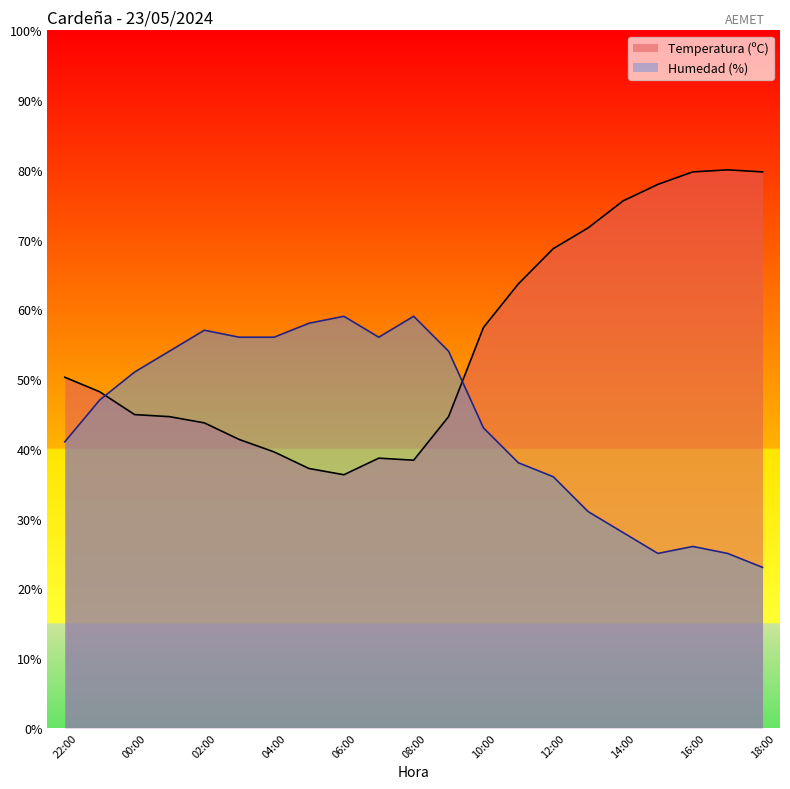

What is the sum of the Temperatura (ºC) values at 09:00 and 13:00?

116.3